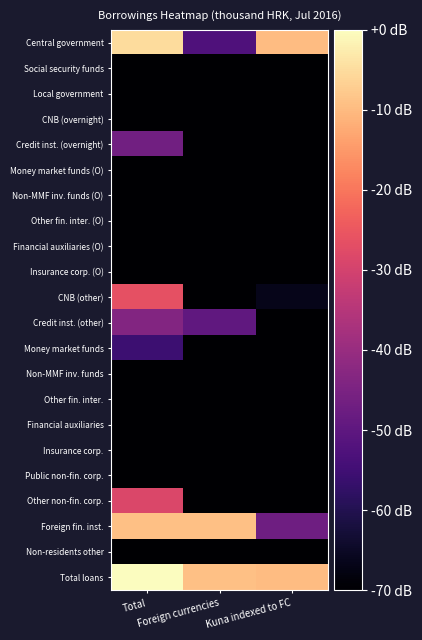

Between Total and Kuna indexed to FC, which is larger?

Total